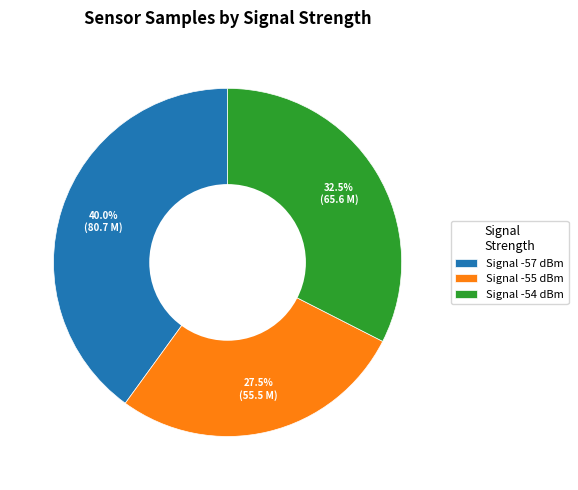

Between Signal -55 dBm and Signal -57 dBm, which is larger?

Signal -57 dBm